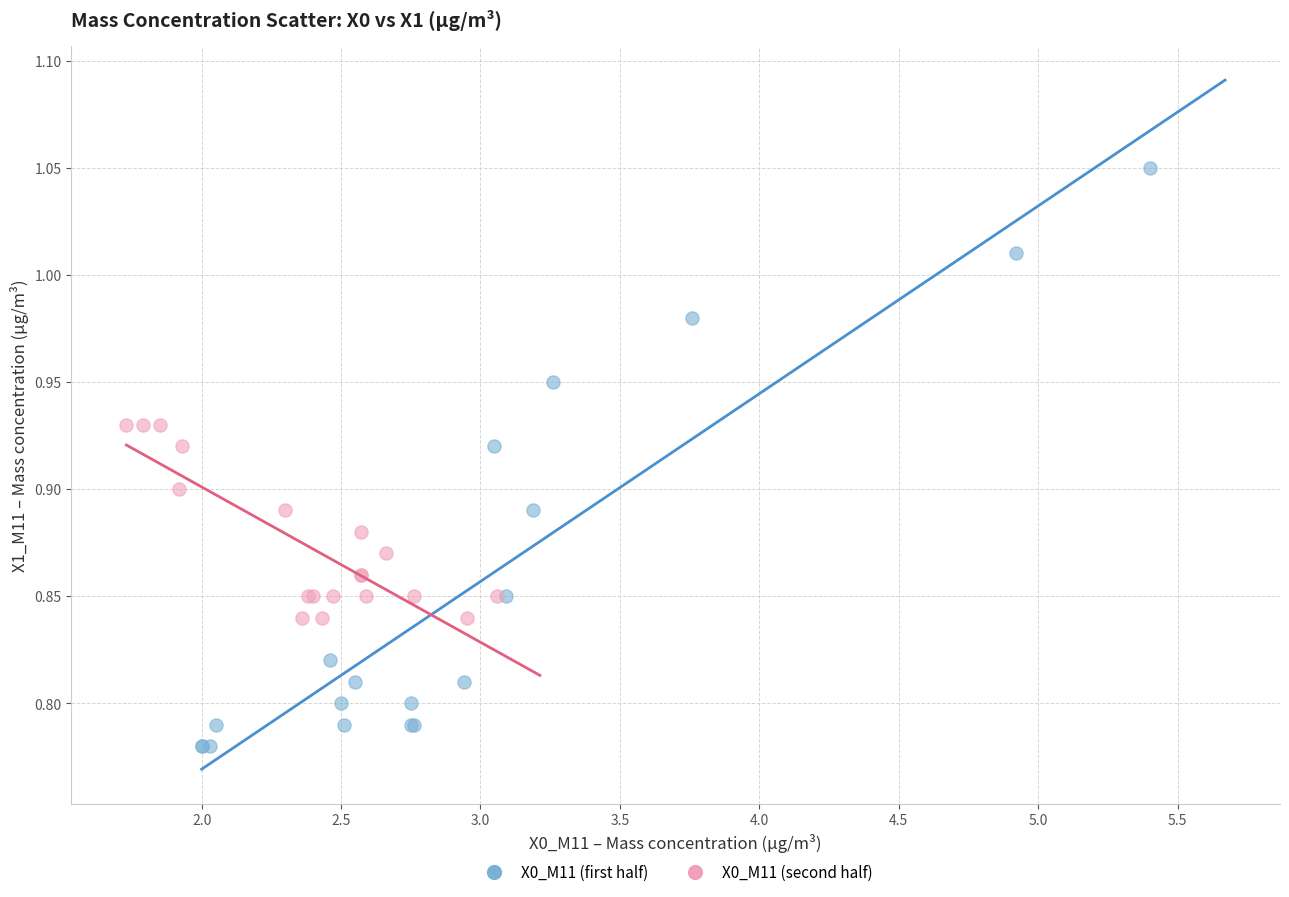

Which series contains the lowest Y value?

X0_M11 (first half)